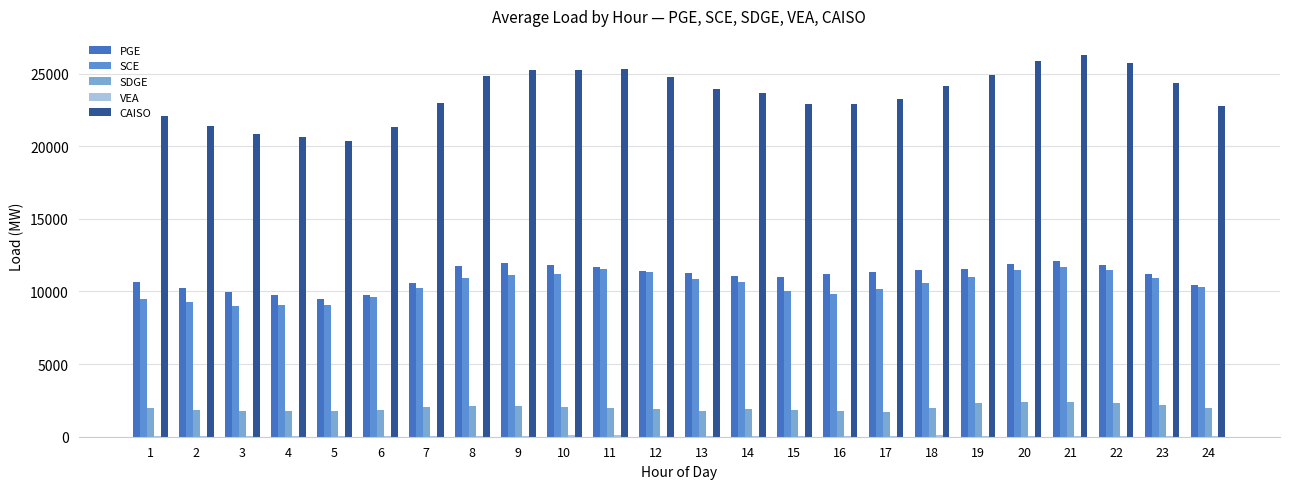

Which series has the largest total across all categories?

CAISO